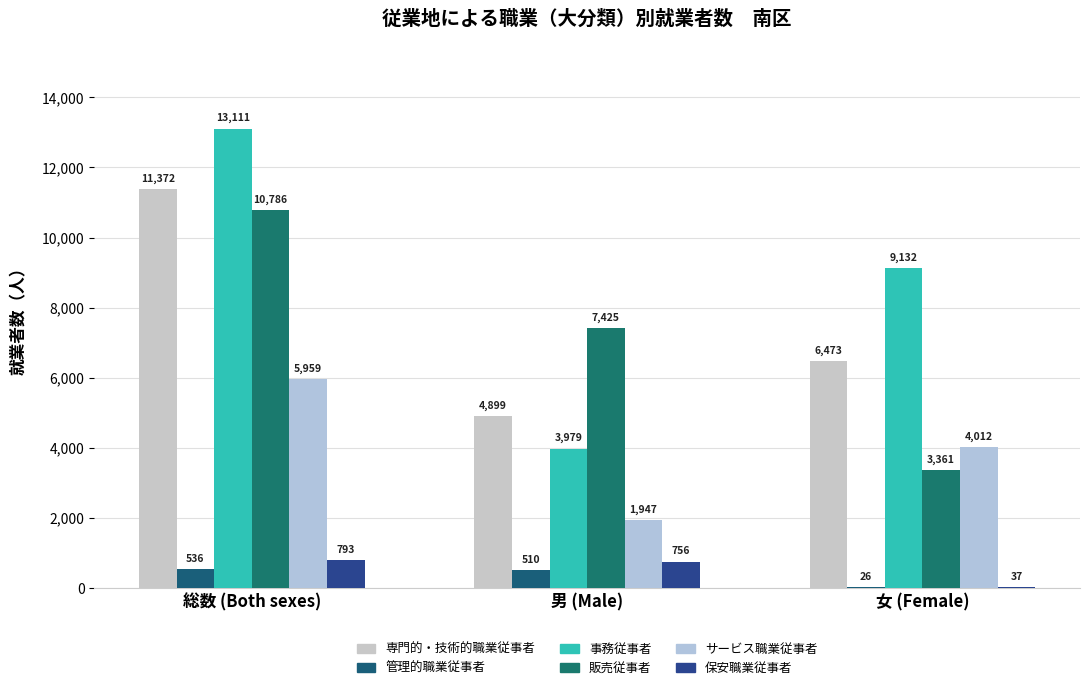

The 販売従事者 series shows 10786 at 総数 (Both sexes). True or false?

True